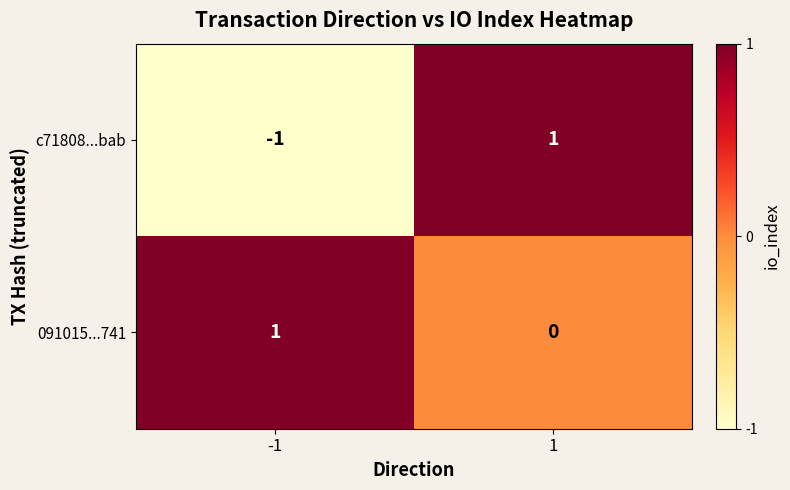

At 1, list the series in order from smallest to largest.

091015...741, c71808...bab